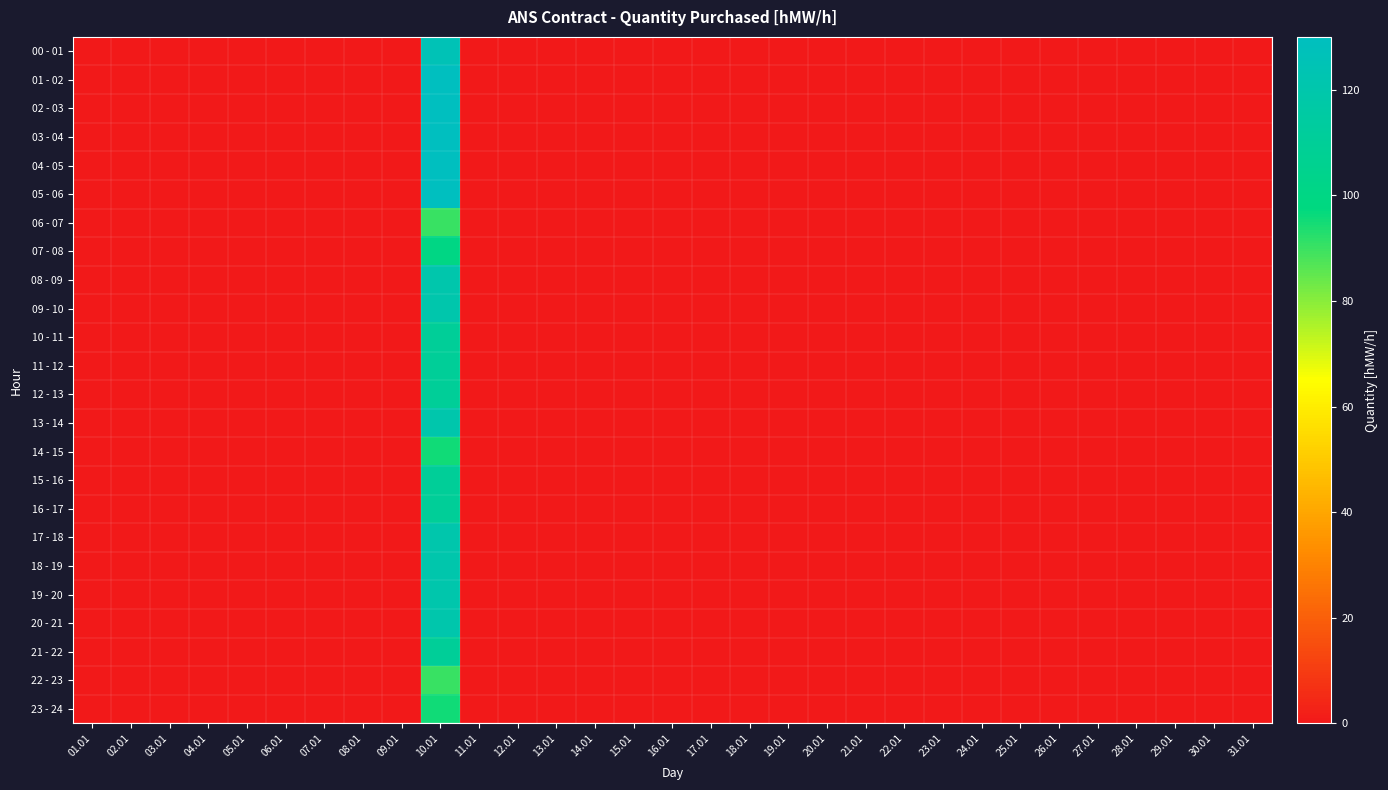

Between 09.01 and 24.01, which is larger?

09.01